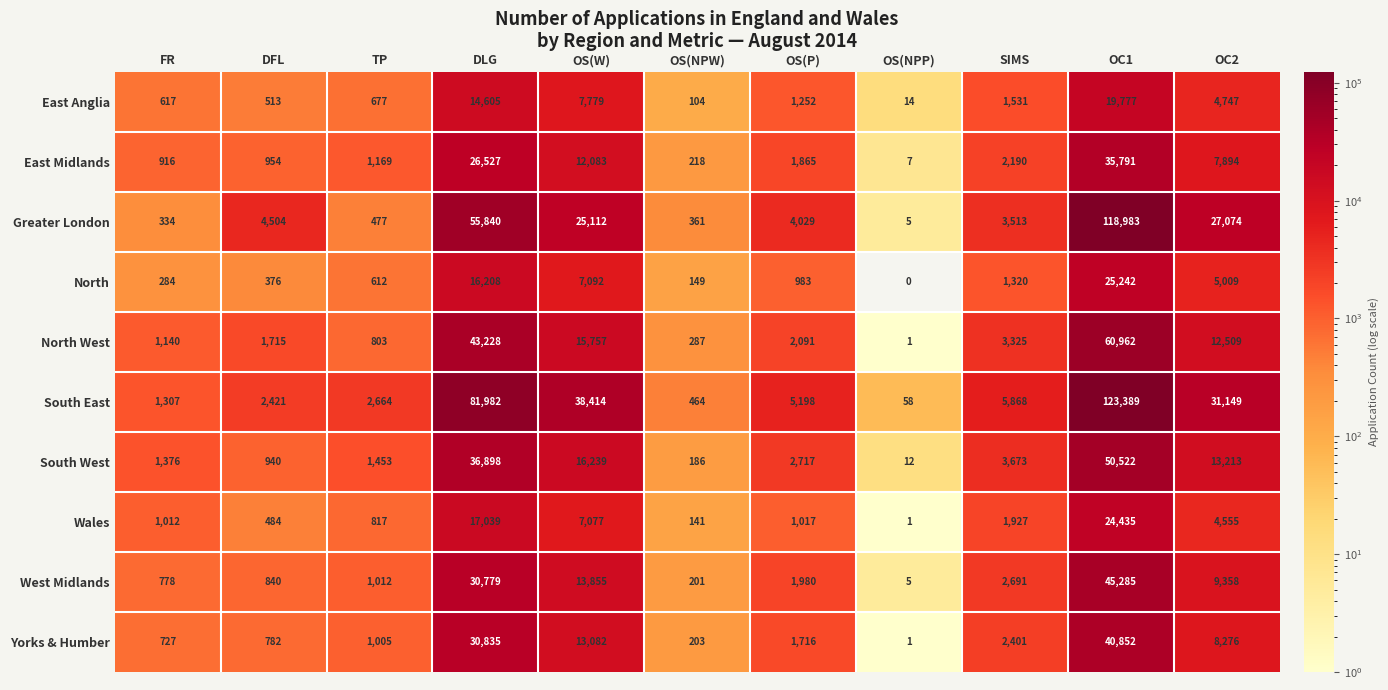

How many data points does each series have?

11